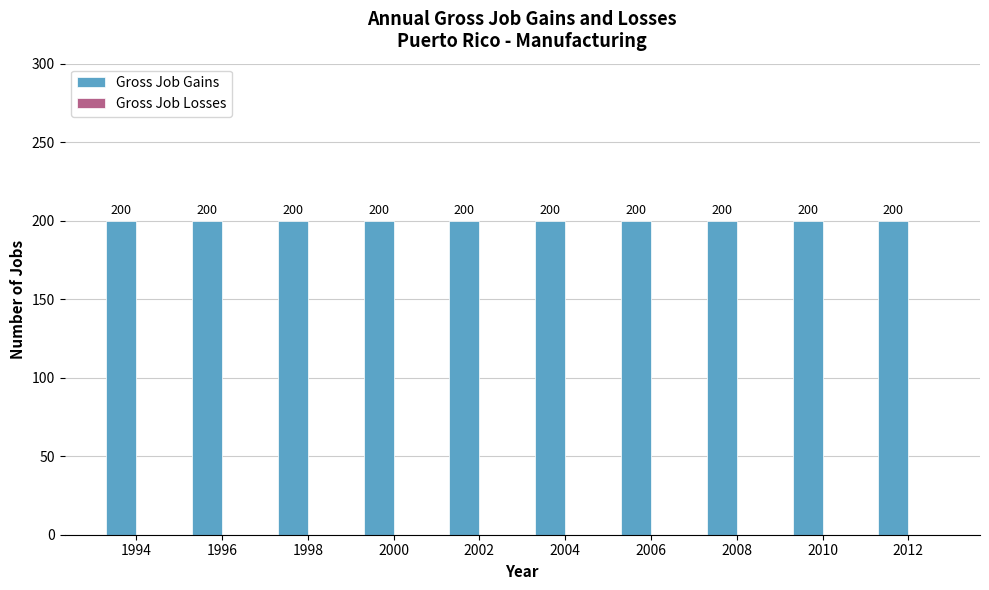

What is the spread (max minus min) of values at 2012?

200